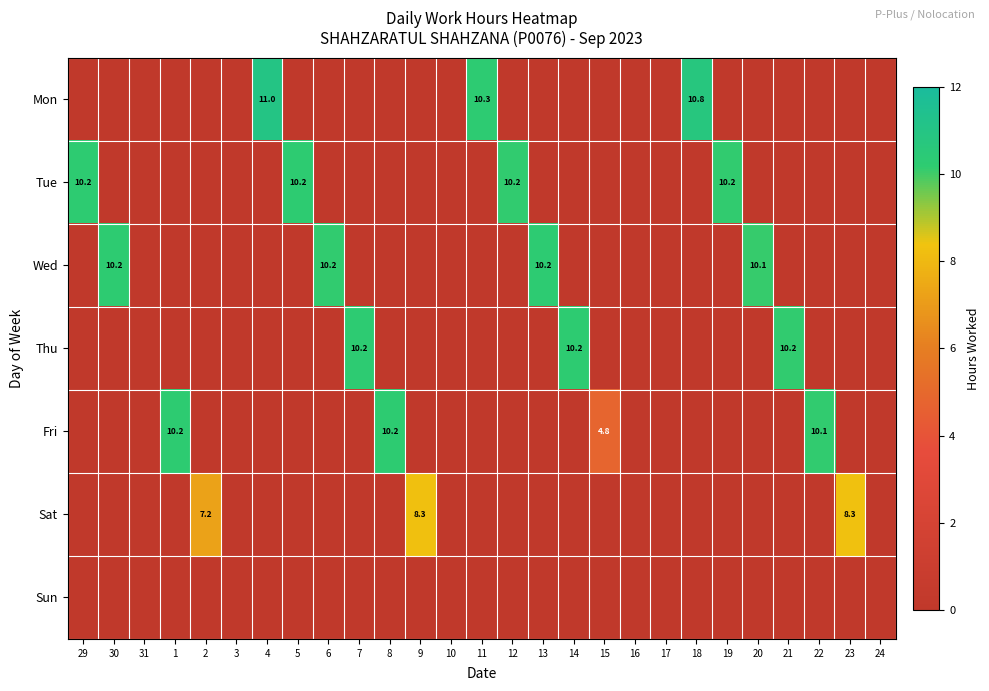

True or false: Tue has a value of 16.4 at 19.

False